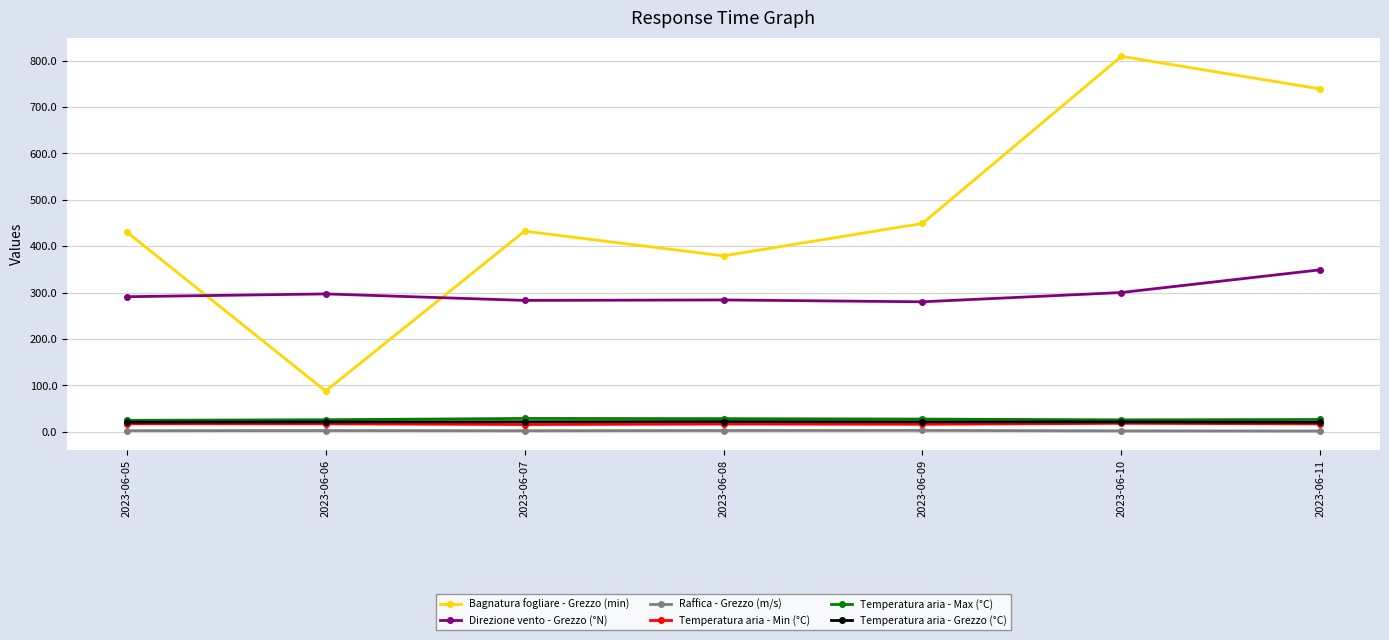

Which series changed the most between 2023-06-06 and 2023-06-07?

Bagnatura fogliare - Grezzo (min)